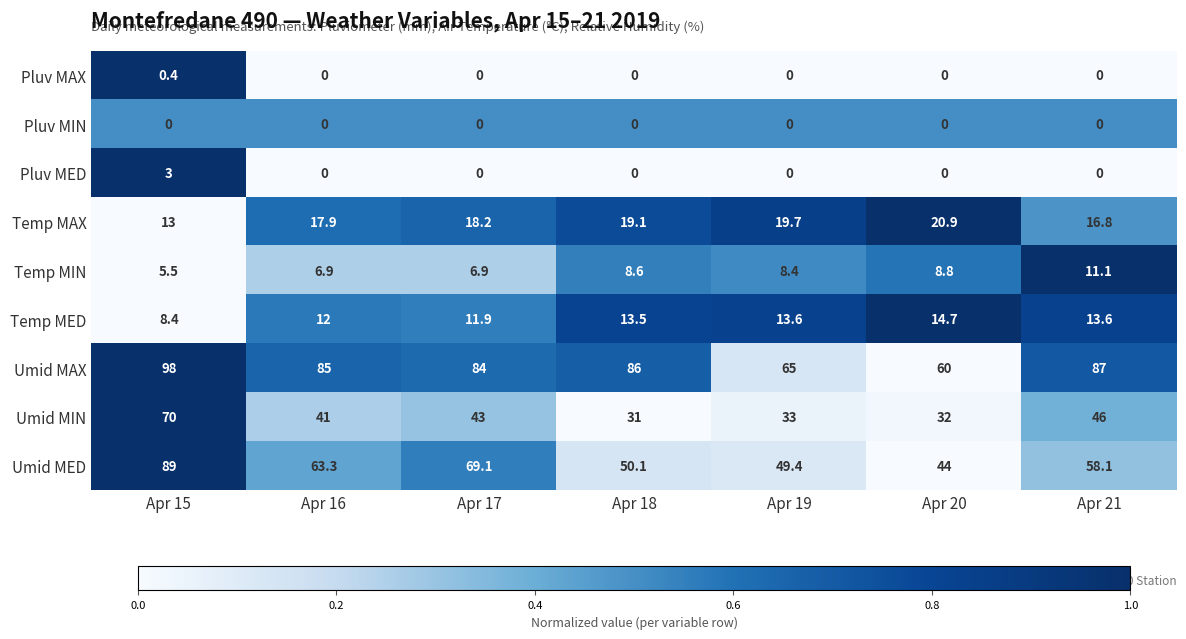

The value of Temp MAX at Apr 20 is 31.1. True or false?

False